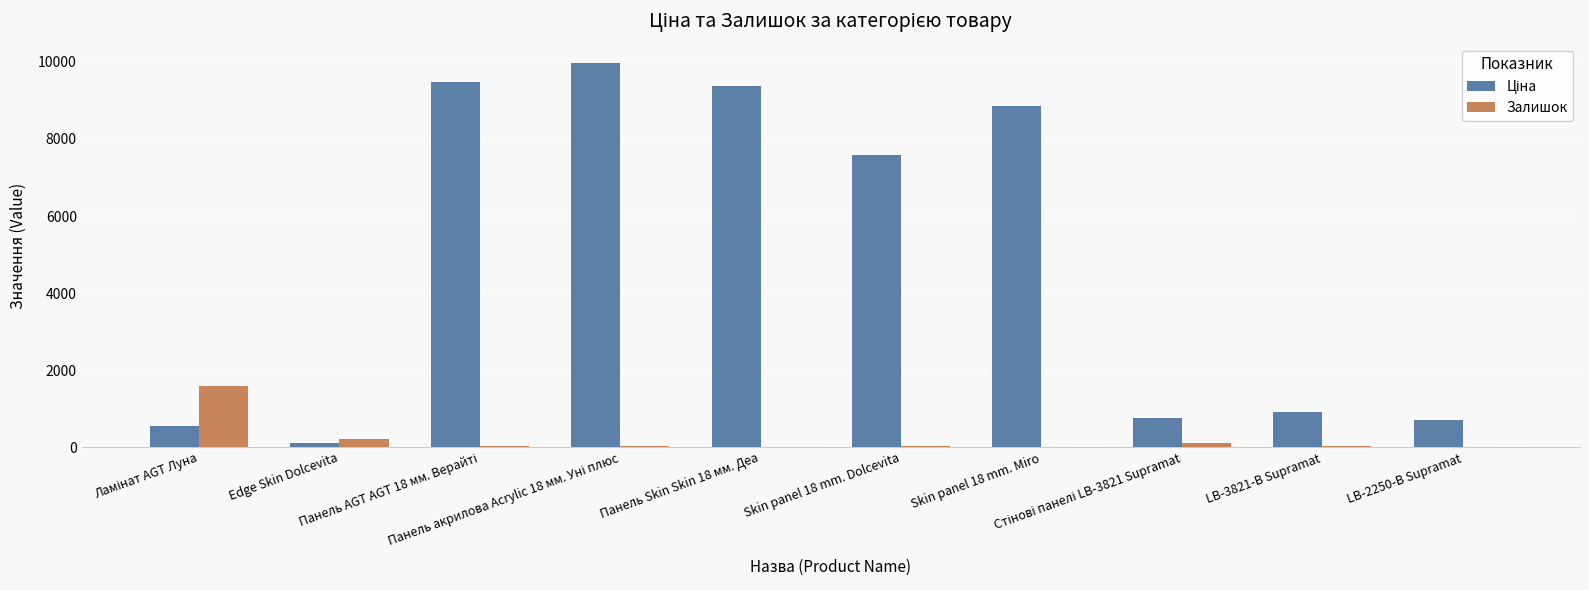

What is the maximum value shown in the chart?

9975.0